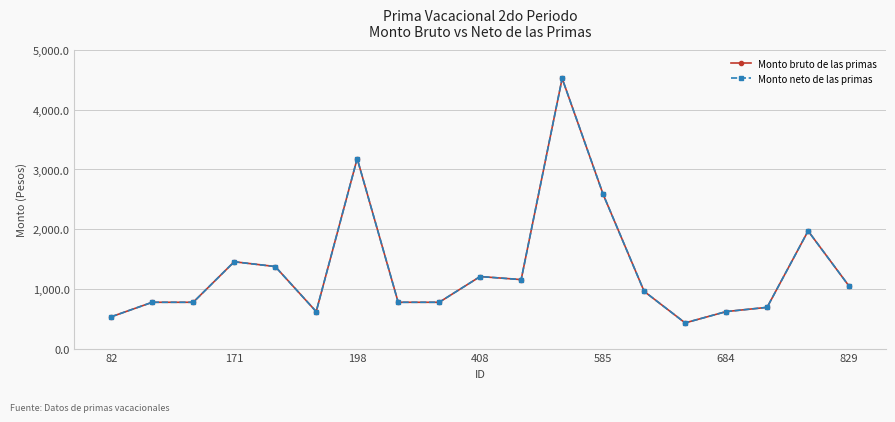

Does the chart have visible grid lines?

Yes